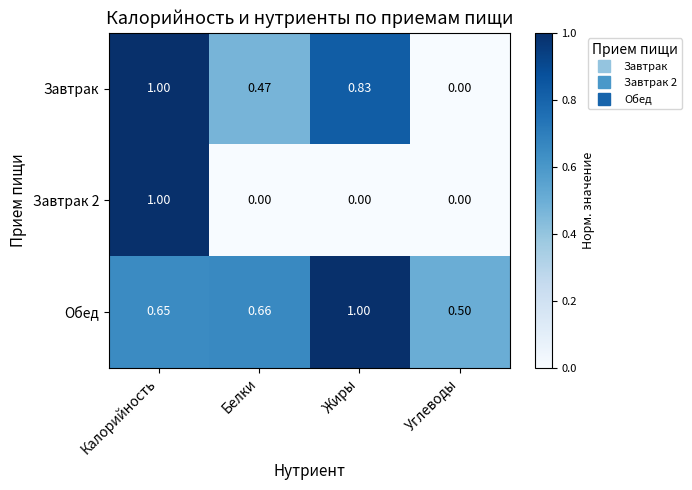

List the labels in order of Обед value, largest first.

Жиры, Белки, Калорийность, Углеводы